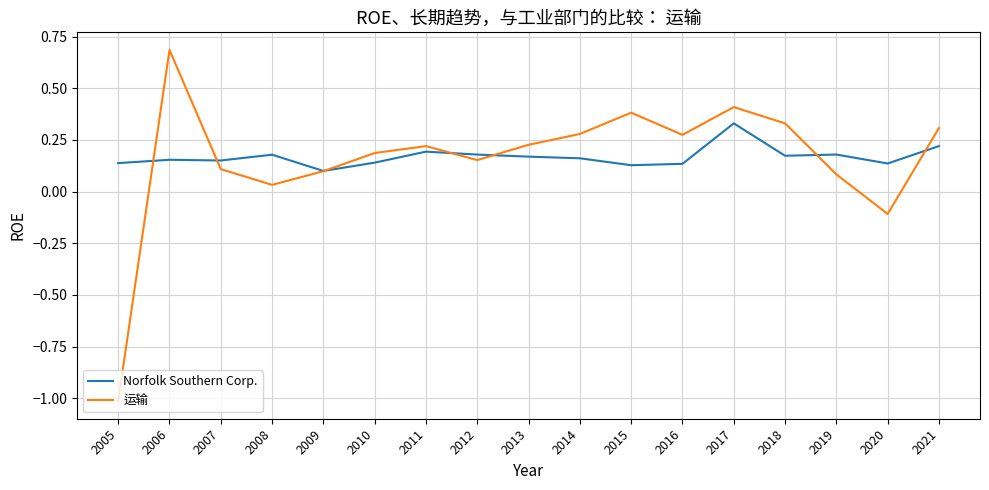

What is the total value across all series at 2021?

0.5